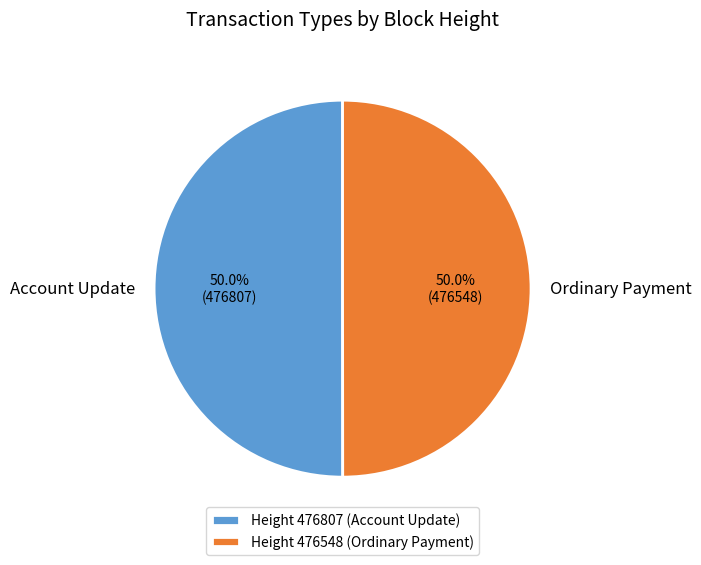

What is the ratio of the value at Account Update to the value at Ordinary Payment?

1.0